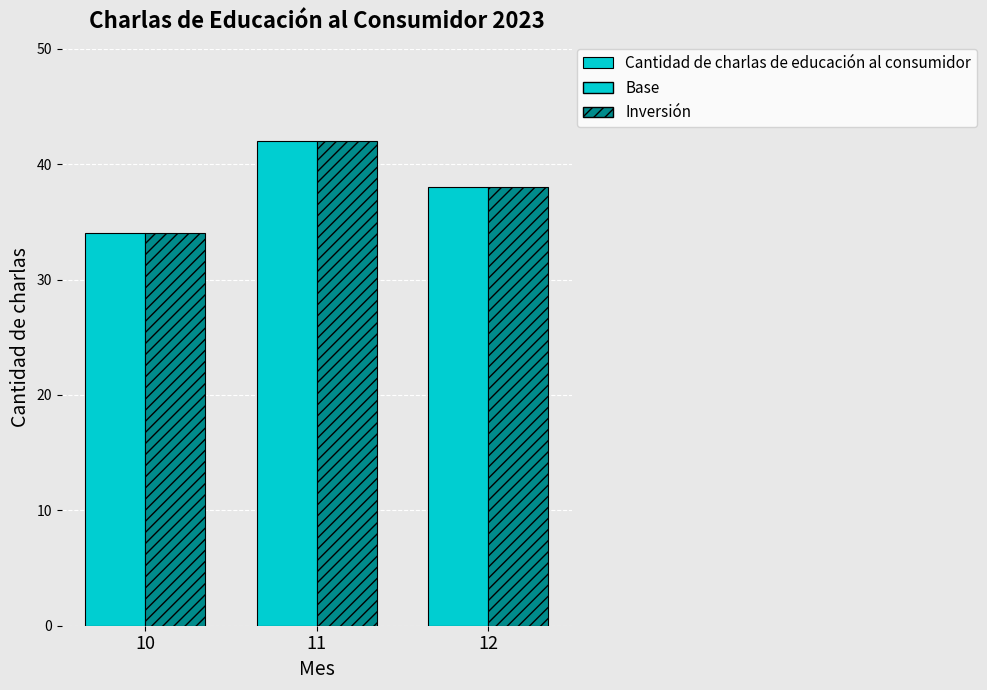

The chart shows a value of 38 at 12. True or false?

True